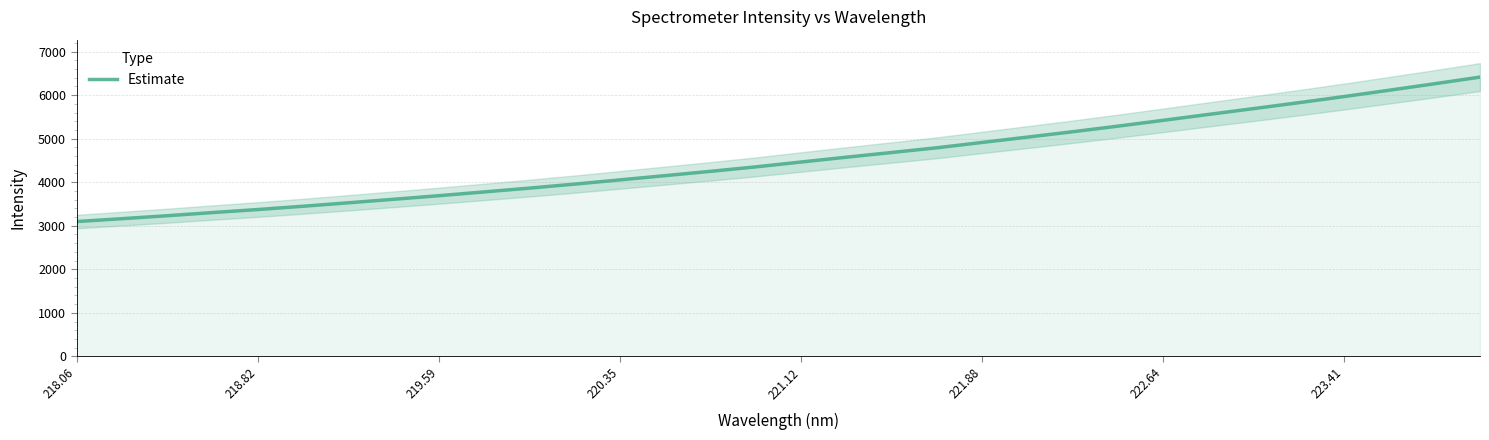

The Estimate series shows 4053.5 at 220.35. True or false?

True